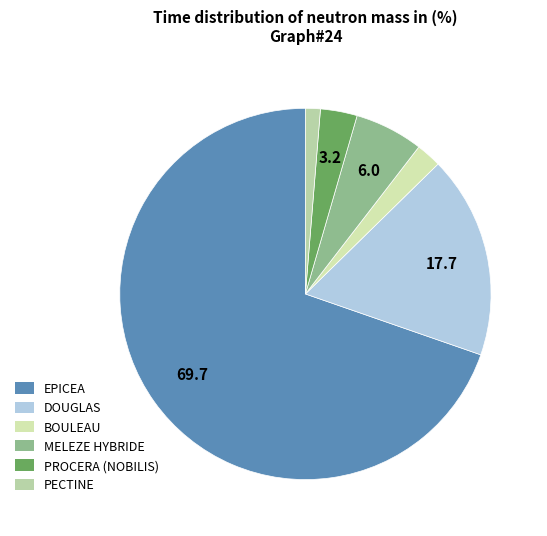

How many segments does this pie chart have?

6